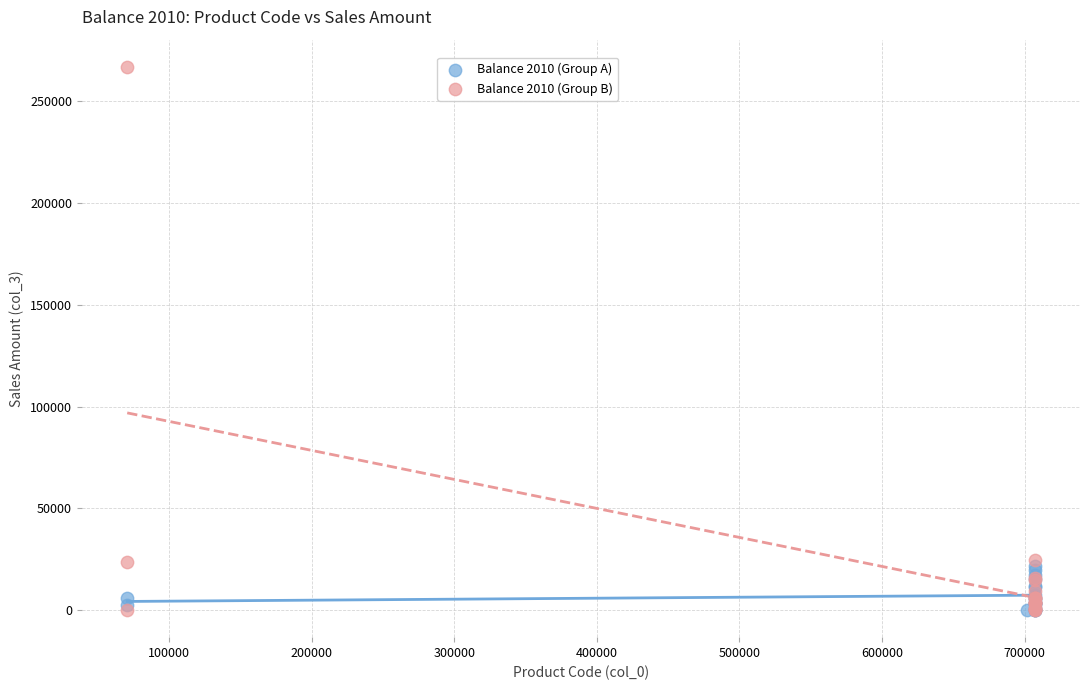

Which series reaches the maximum Y coordinate?

Balance 2010 (Group B)